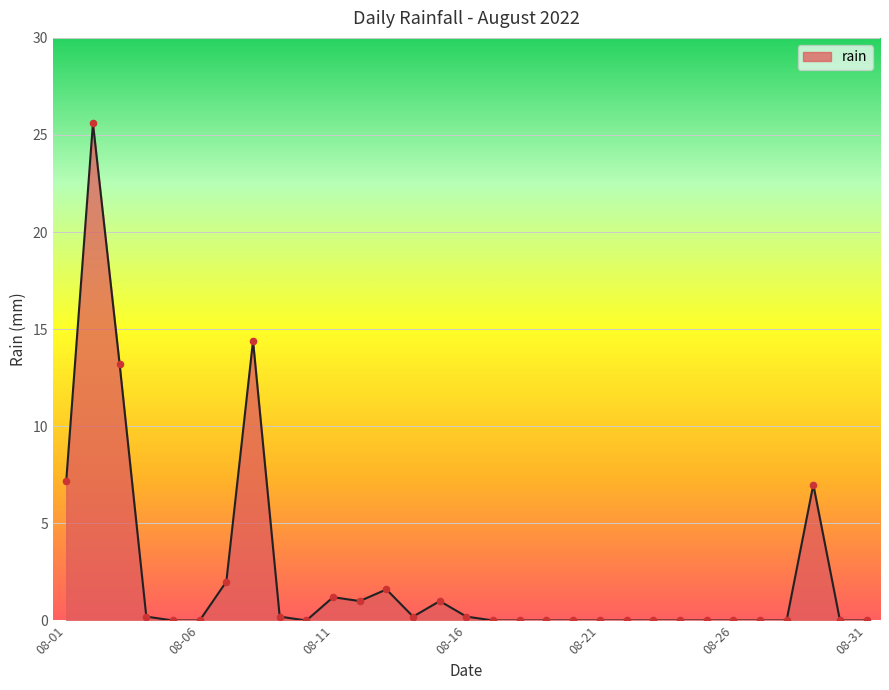

What is the difference between the maximum and minimum values?

25.6